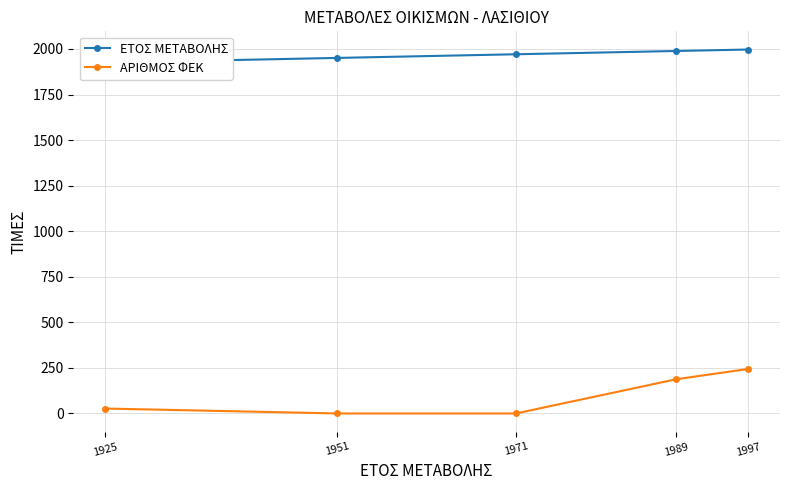

True or false: ΕΤΟΣ ΜΕΤΑΒΟΛΗΣ has more than 1 interior local peaks.

False